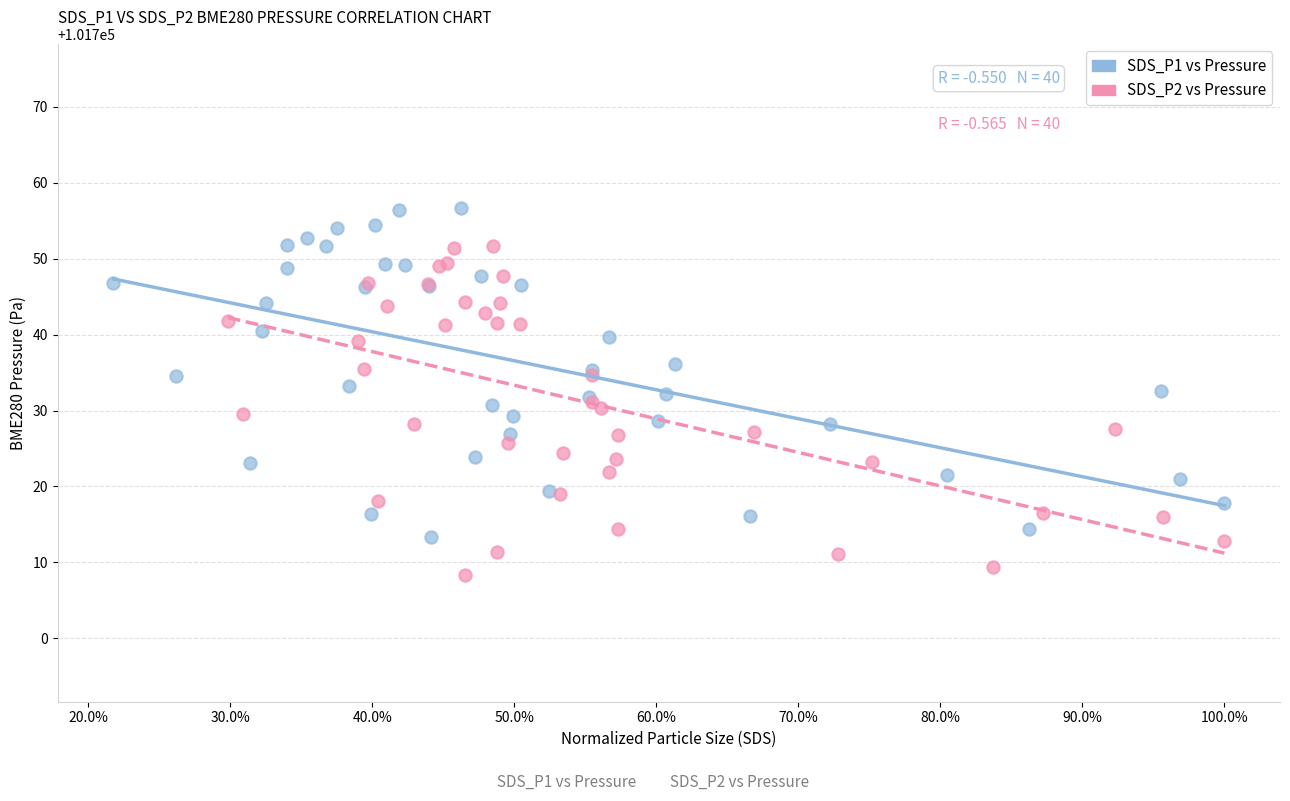

Which series contains the lowest Y value?

SDS_P2 vs Pressure